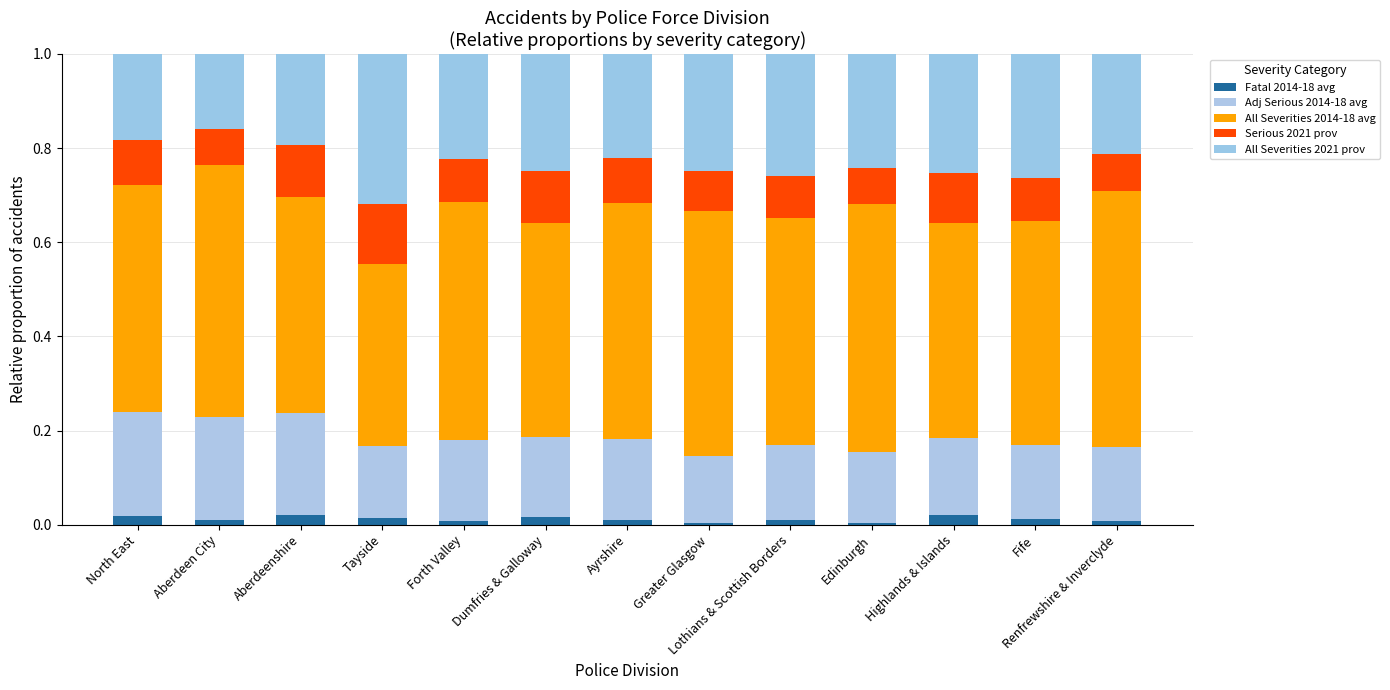

True or false: All Severities 2021 prov has a value of 0.3 at Tayside.

True